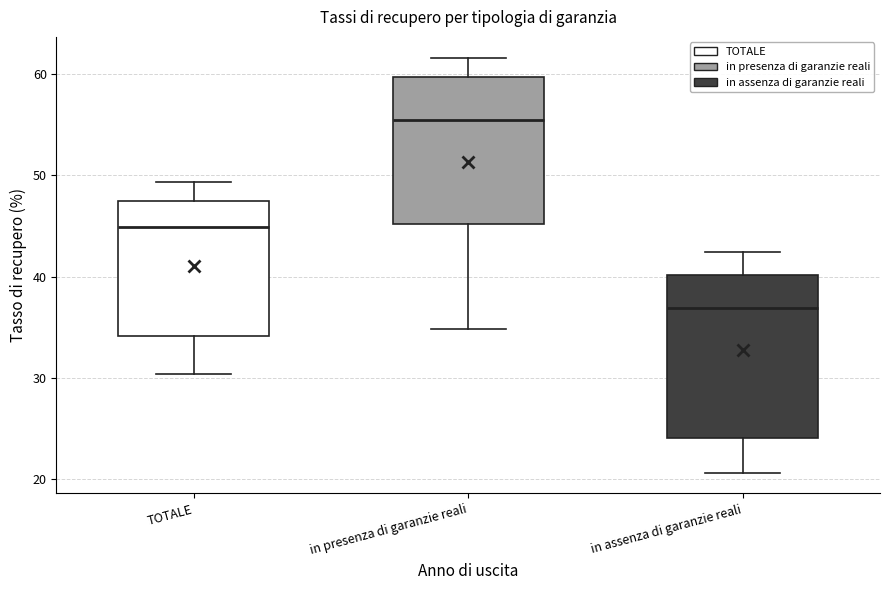

Where is the upper edge of the box for TOTALE on the y-axis? The values are not printed on the chart, so give them approximately, as read against the axis.

48